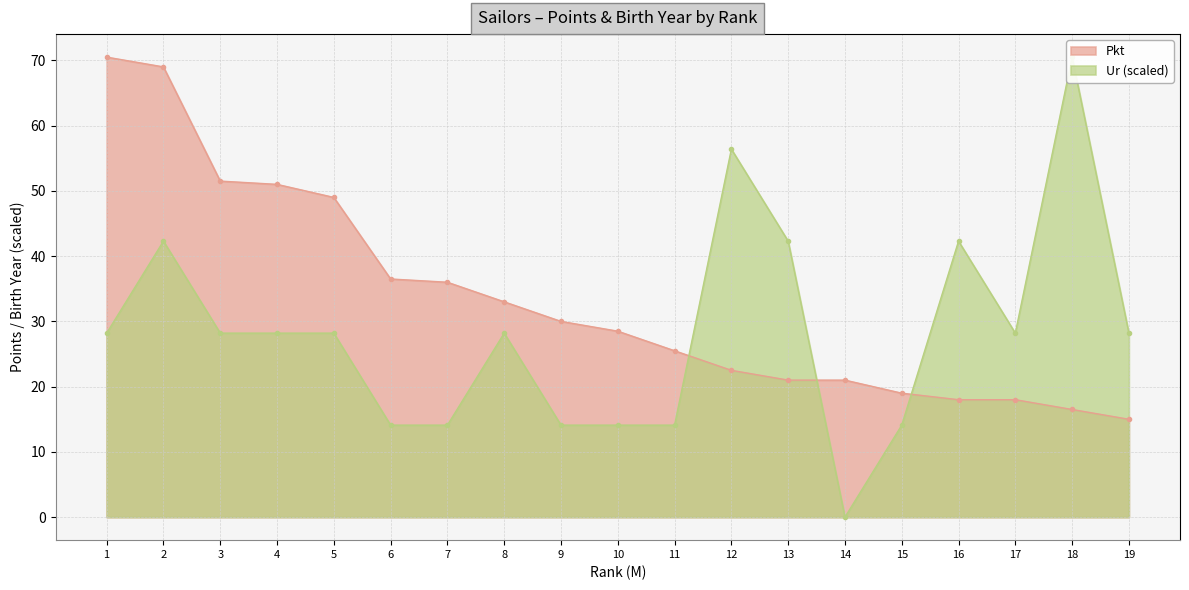

What is the approximate value of Pkt at 2?

69.0